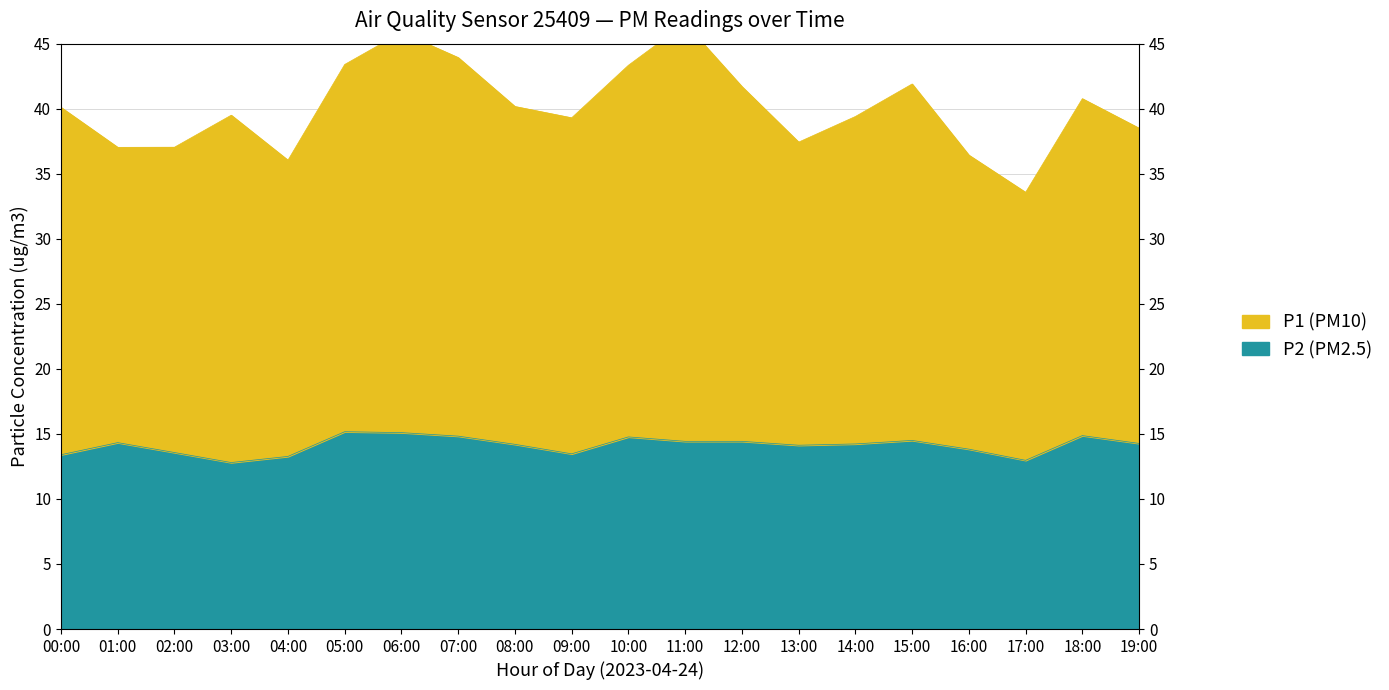

Is it true that P1 equals 43.3 at 10:00?

True